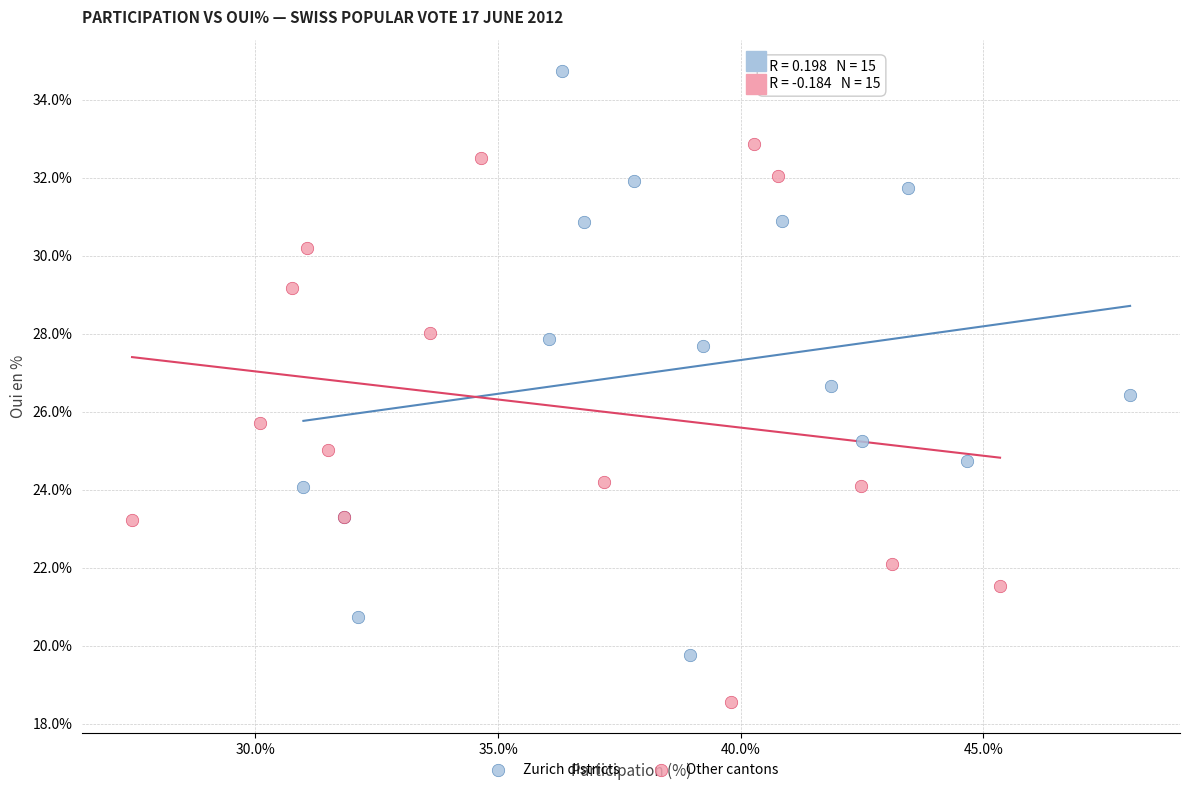

Which series contains the lowest Y value?

Other cantons